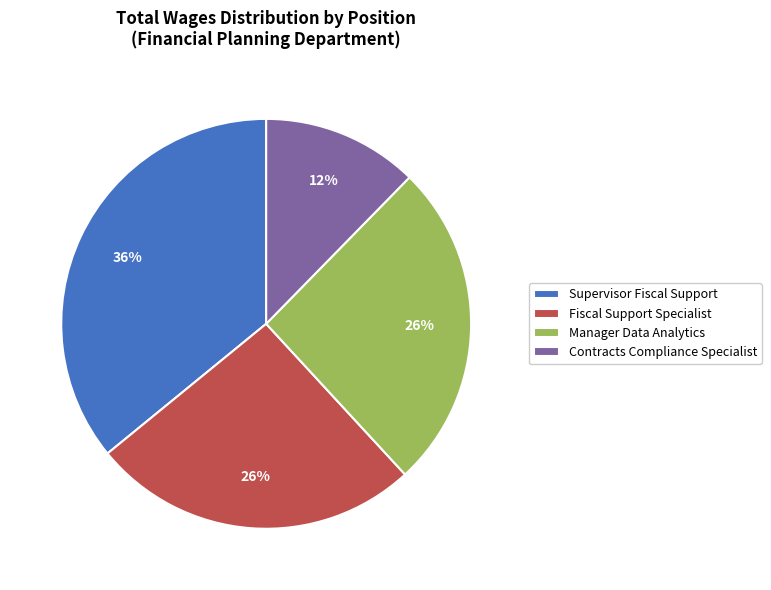

Which slice is the smallest?

Contracts Compliance Specialist